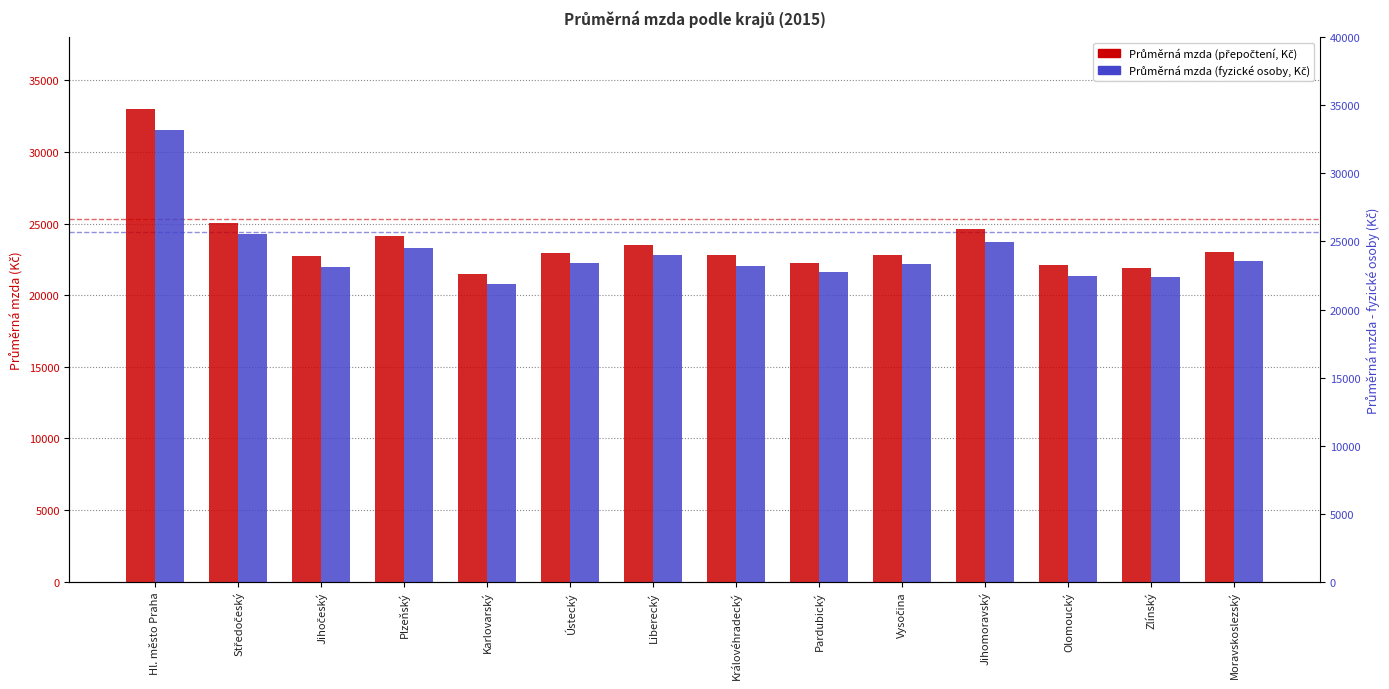

What is the maximum value shown in the chart?

33010